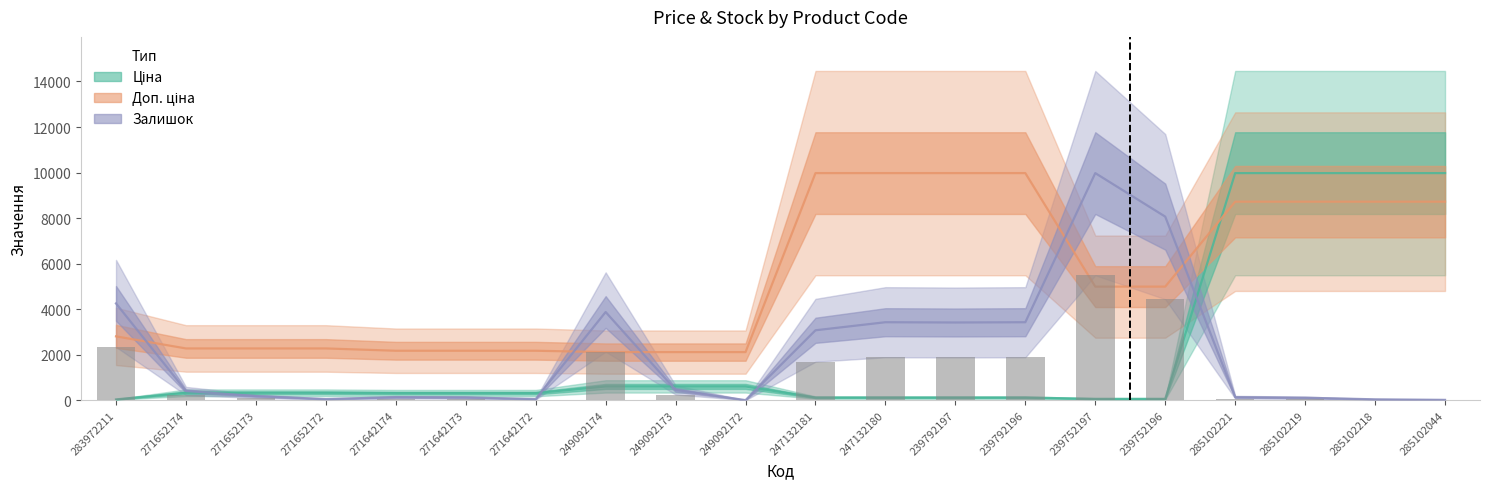

What position from the left is 271642174?

5